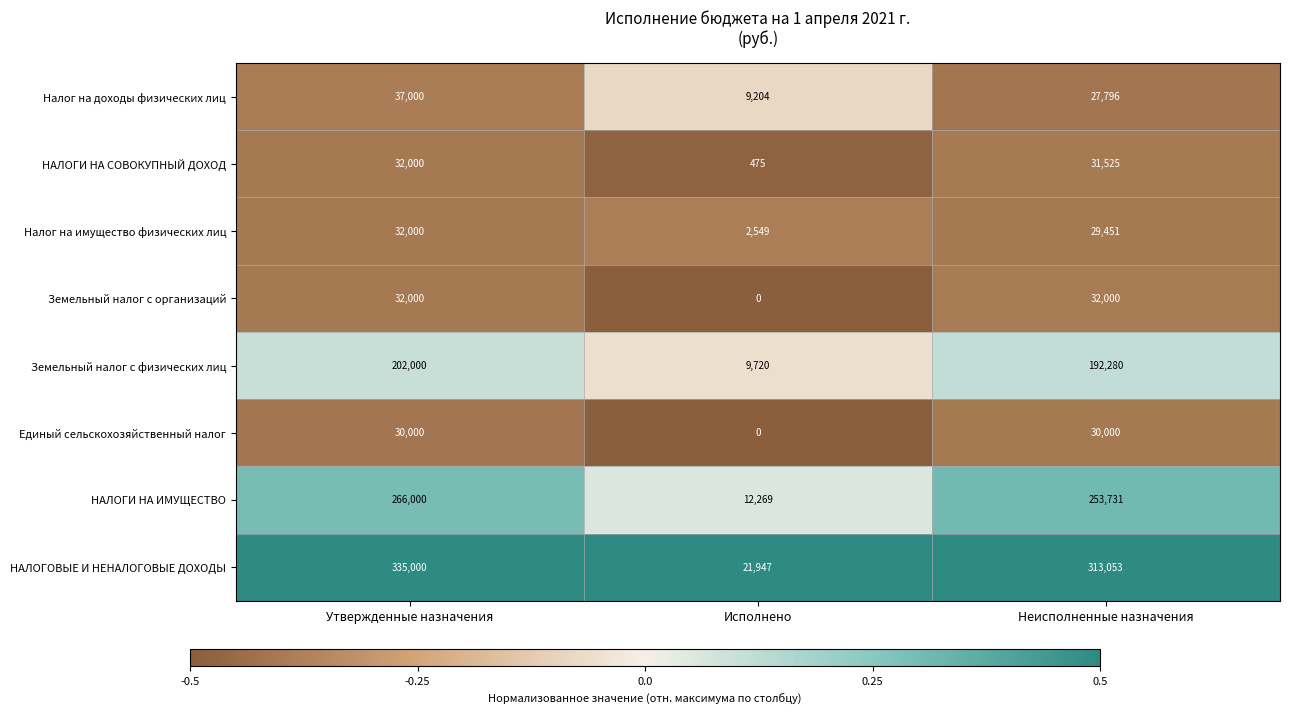

At which label does Налог на доходы физических лиц first exceed 27796?

Утвержденные назначения